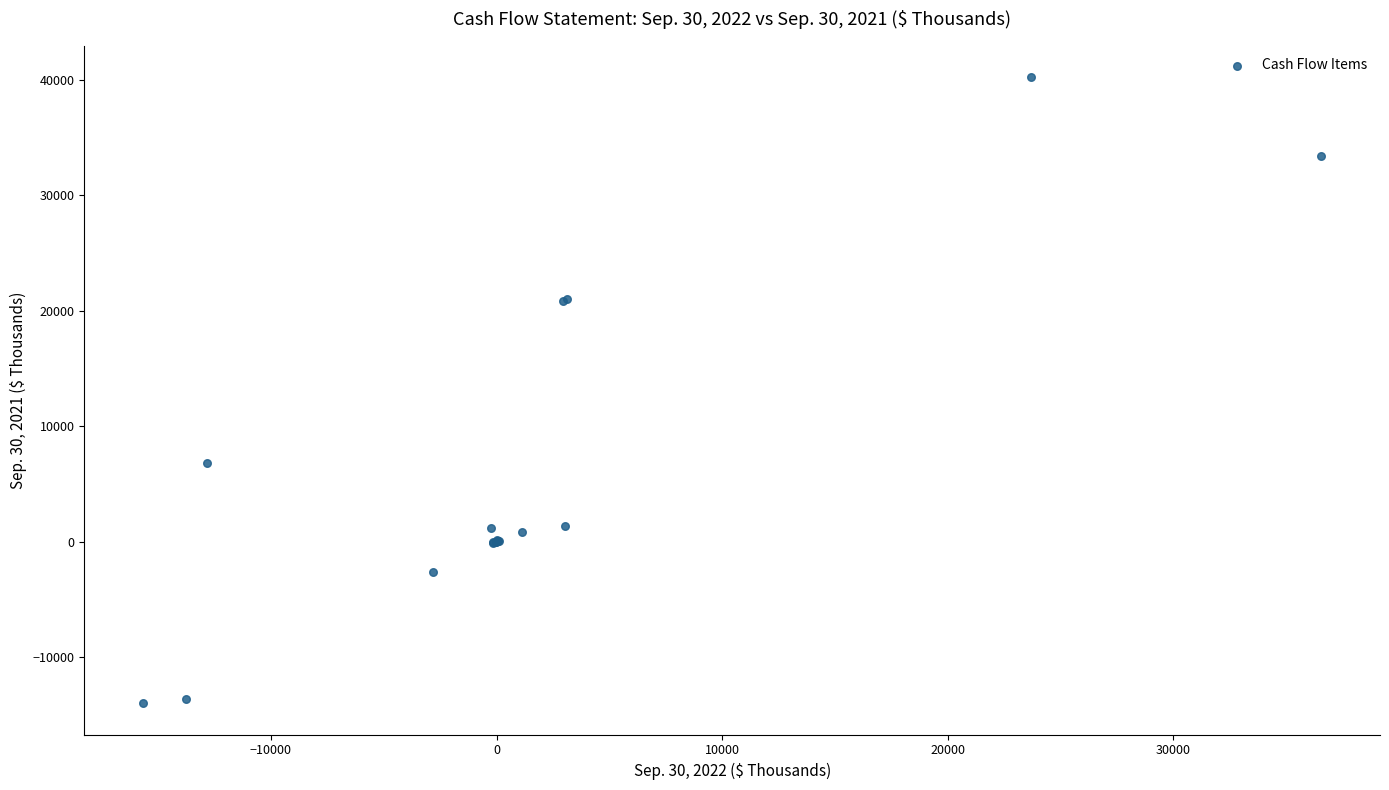

What Y value in the scatter plot is closest to 13114?

6813